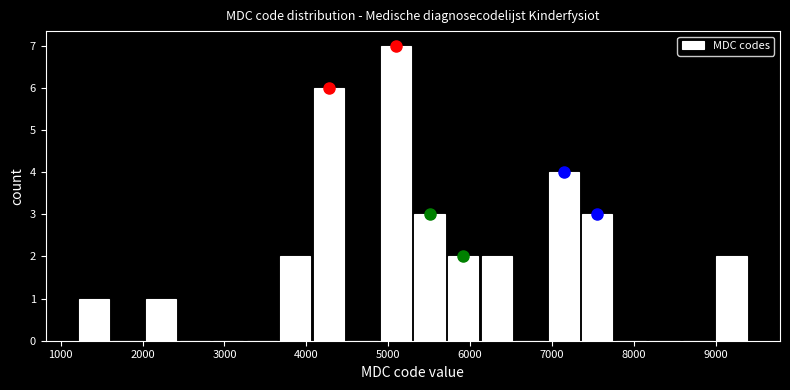

Reading left to right, list every bar in this chart as the range it spans on the x-axis followed by its height. Neither the bar edges nor the heights are printed on the chart, so give them approximately, as read against the axes.

1200 to 1600: 1
1600 to 2000: 0
2000 to 2400: 1
2400 to 2800: 0
2800 to 3300: 0
3300 to 3700: 0
3700 to 4100: 2
4100 to 4500: 6
4500 to 4900: 0
4900 to 5300: 7
5300 to 5700: 3
5700 to 6100: 2
6100 to 6500: 2
6500 to 6900: 0
6900 to 7400: 4
7400 to 7800: 3
7800 to 8200: 0
8200 to 8600: 0
8600 to 9000: 0
9000 to 9400: 2